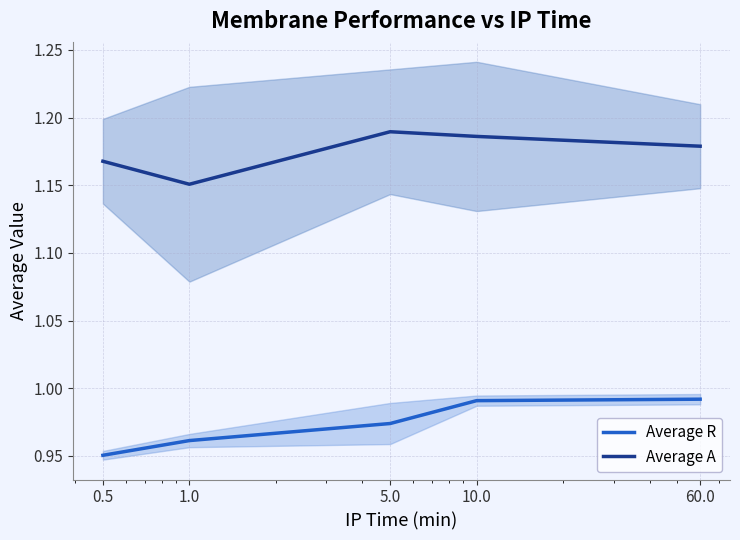

What is the difference between the highest and lowest values at 1.0?

0.2